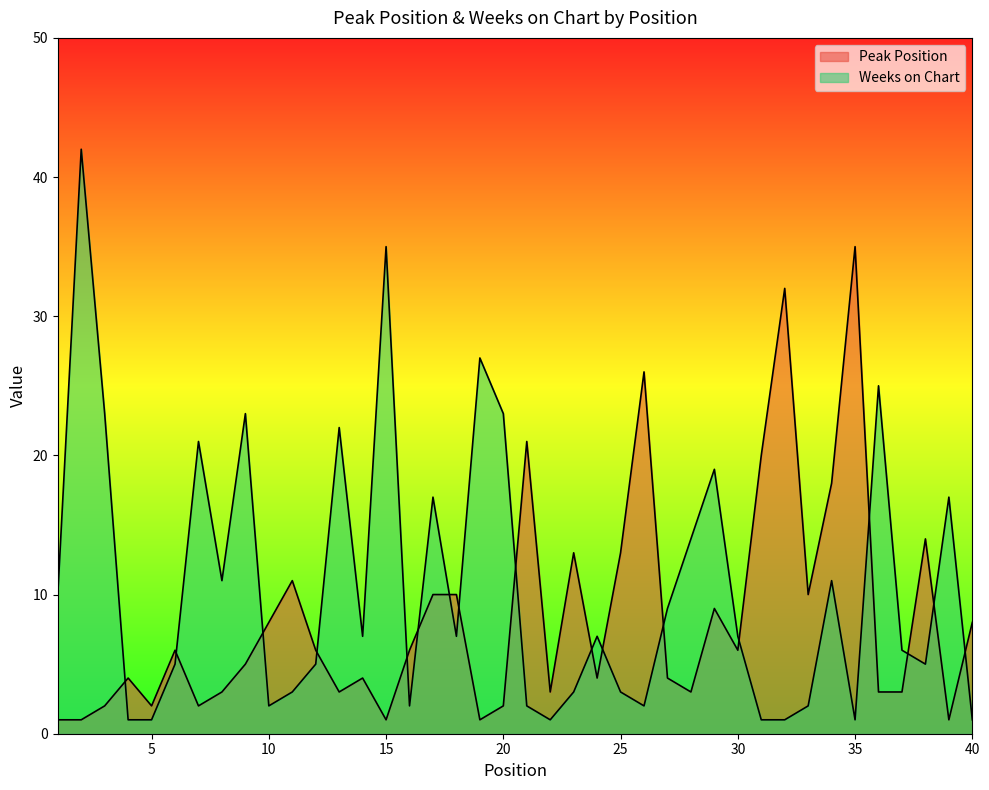

Does the chart display data point markers on the line(s)?

No